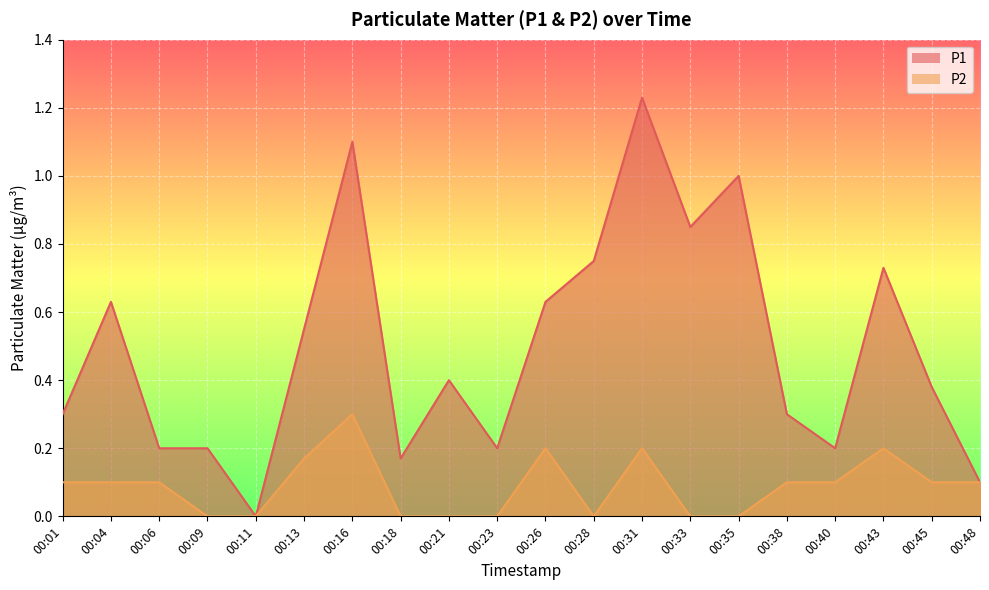

Reading right to left, what are all the values shown in this chart?

P1: 00:48=0.1	00:45=0.4	00:43=0.7	00:40=0.2	00:38=0.3	00:35=1.0	00:33=0.8	00:31=1.2	00:28=0.8	00:26=0.6	00:23=0.2	00:21=0.4	00:18=0.2	00:16=1.1	00:13=0.6	00:11=0.0	00:09=0.2	00:06=0.2	00:04=0.6	00:01=0.3
P2: 00:48=0.1	00:45=0.1	00:43=0.2	00:40=0.1	00:38=0.1	00:35=0.0	00:33=0.0	00:31=0.2	00:28=0.0	00:26=0.2	00:23=0.0	00:21=0.0	00:18=0.0	00:16=0.3	00:13=0.2	00:11=0.0	00:09=0.0	00:06=0.1	00:04=0.1	00:01=0.1